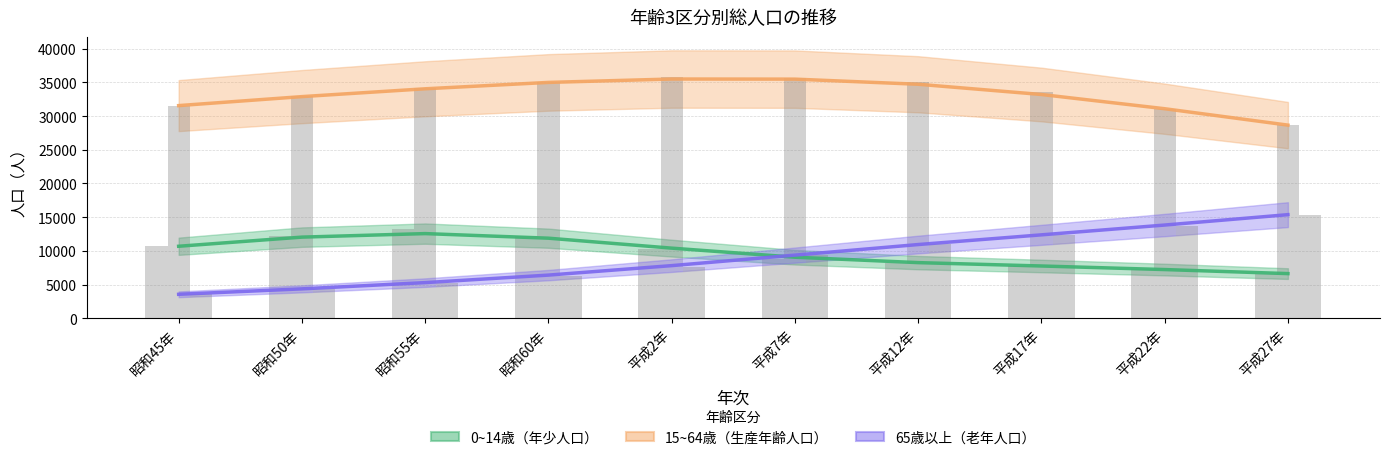

What is the sum of all 15~64歳（生産年齢人口） values?

332106.3